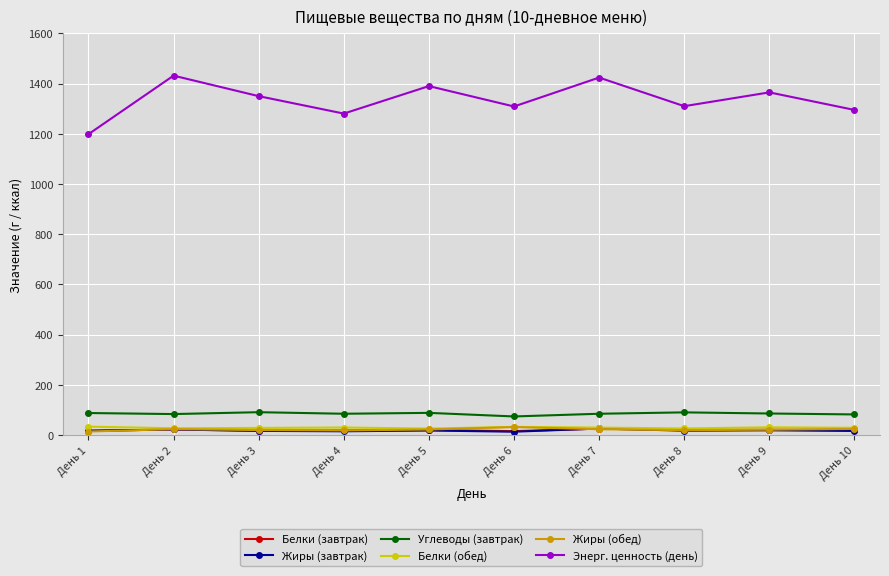

What value does the Углеводы (завтрак) series have at День 6?

74.2